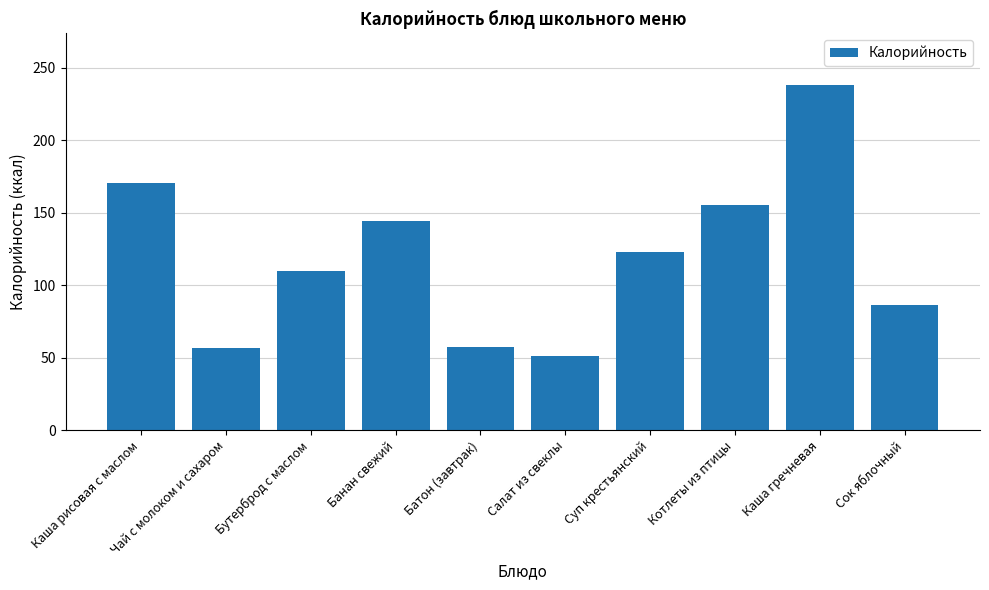

True or false: the data shows 122.7 at Суп крестьянский.

True